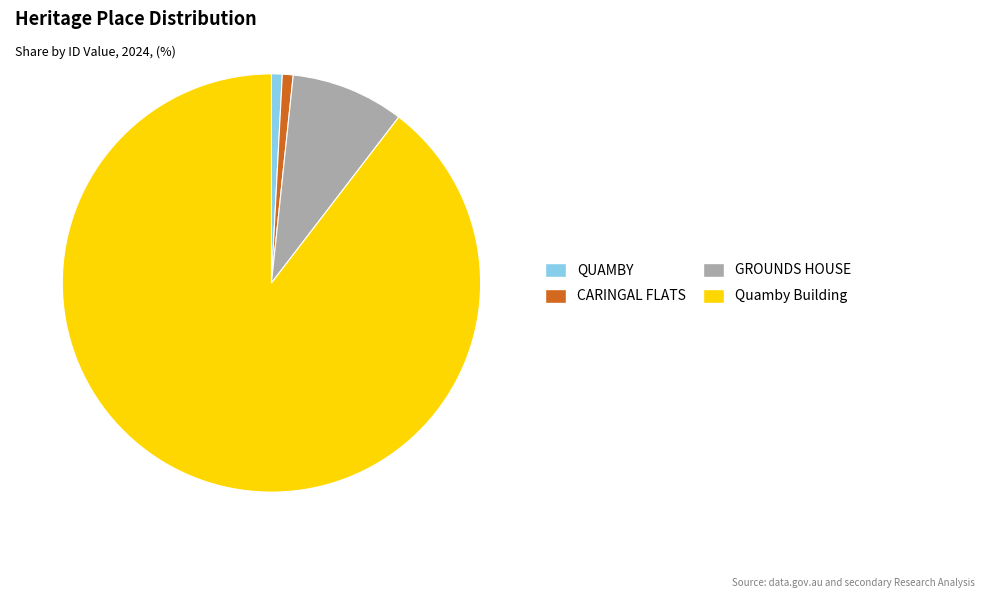

The Quamby Building slice represents 90% of the pie. True or false?

True